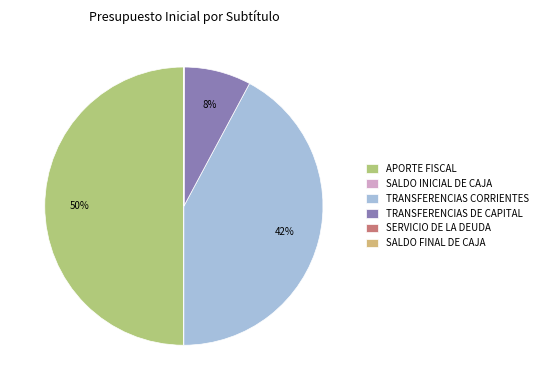

What portion of the pie excludes TRANSFERENCIAS CORRIENTES?

57.8%